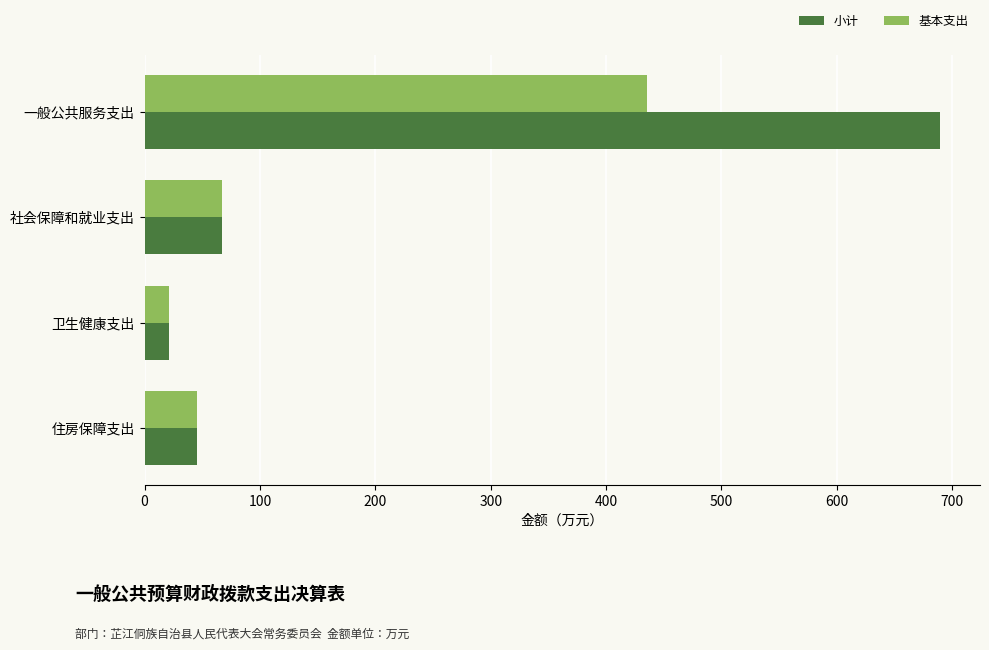

What is the total value across all series at 社会保障和就业支出?

134.6